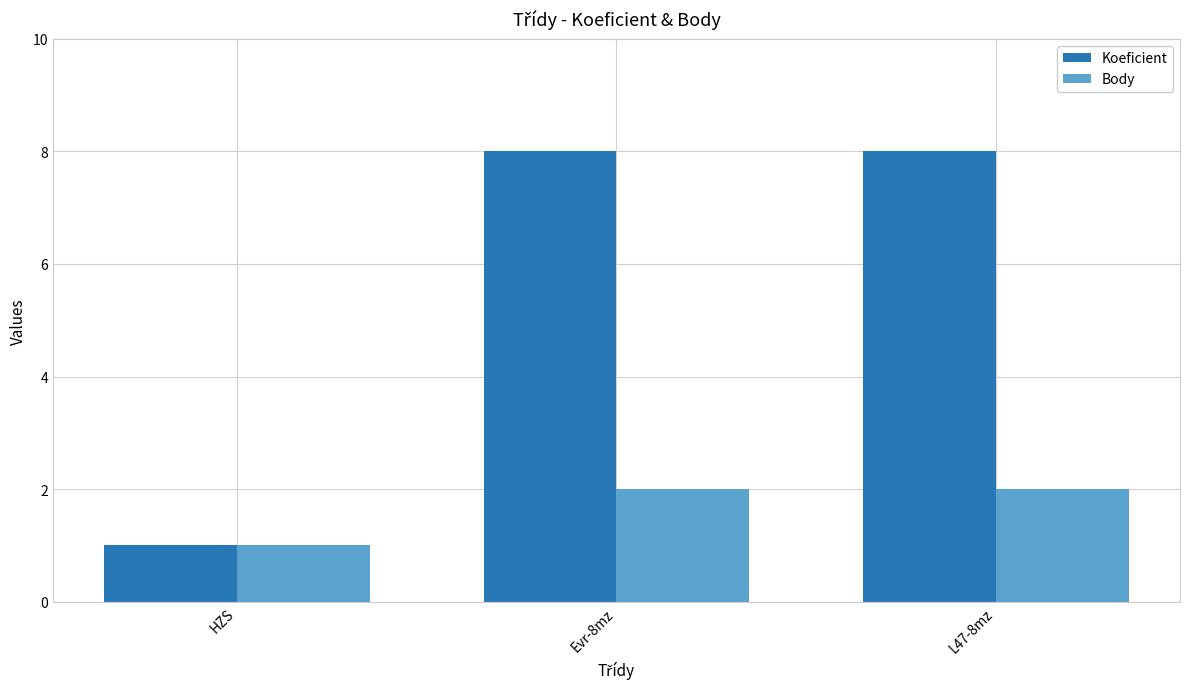

How many bars are there in total?

6